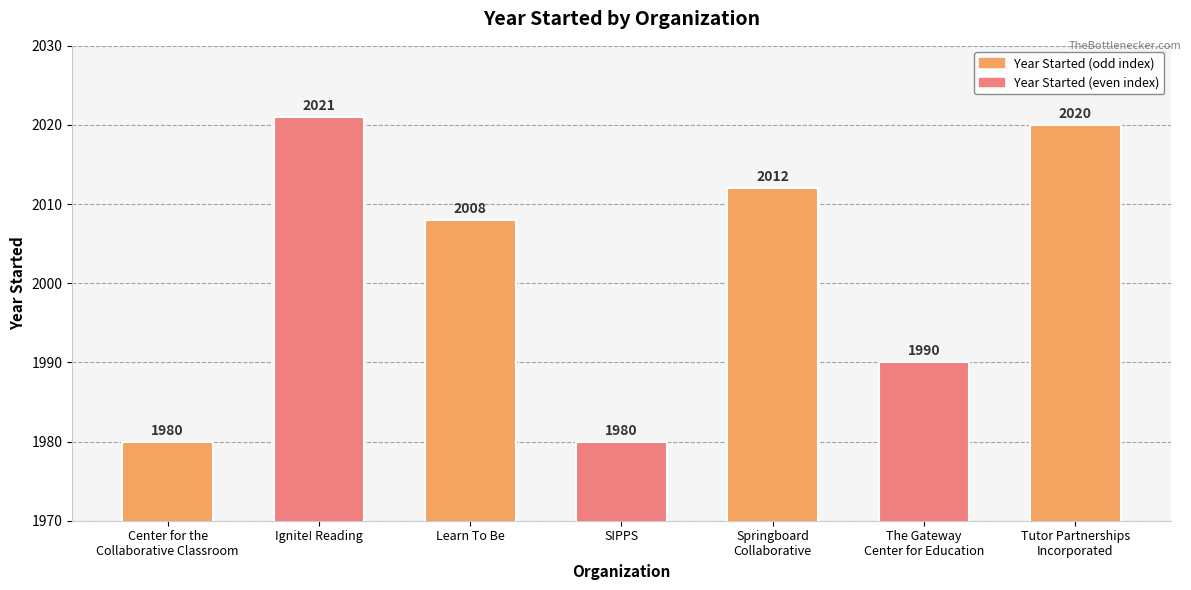

What is the change in value from Ignite! Reading to The Gateway
Center for Education?

-31